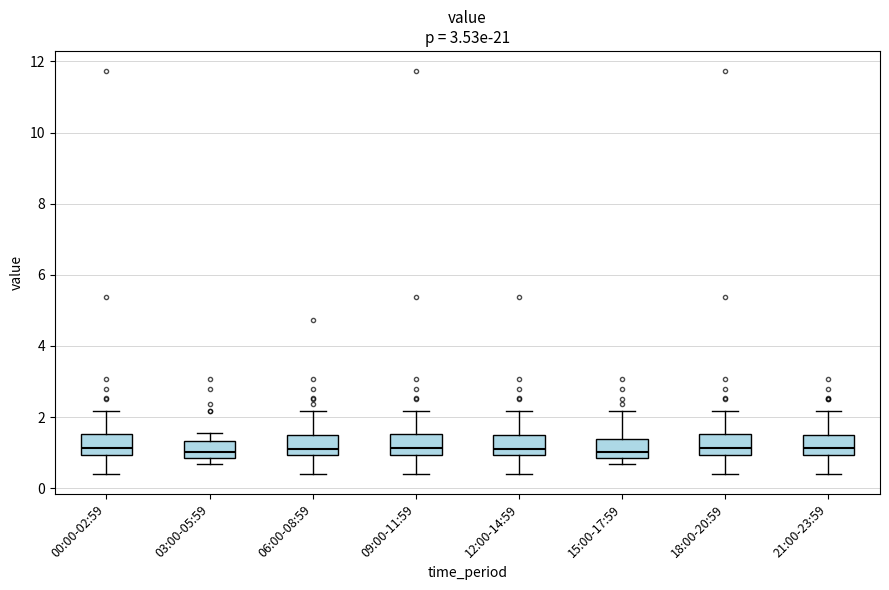

Where is the lower edge of the box for 18:00-20:59 on the y-axis? The values are not printed on the chart, so give them approximately, as read against the axis.

1.0